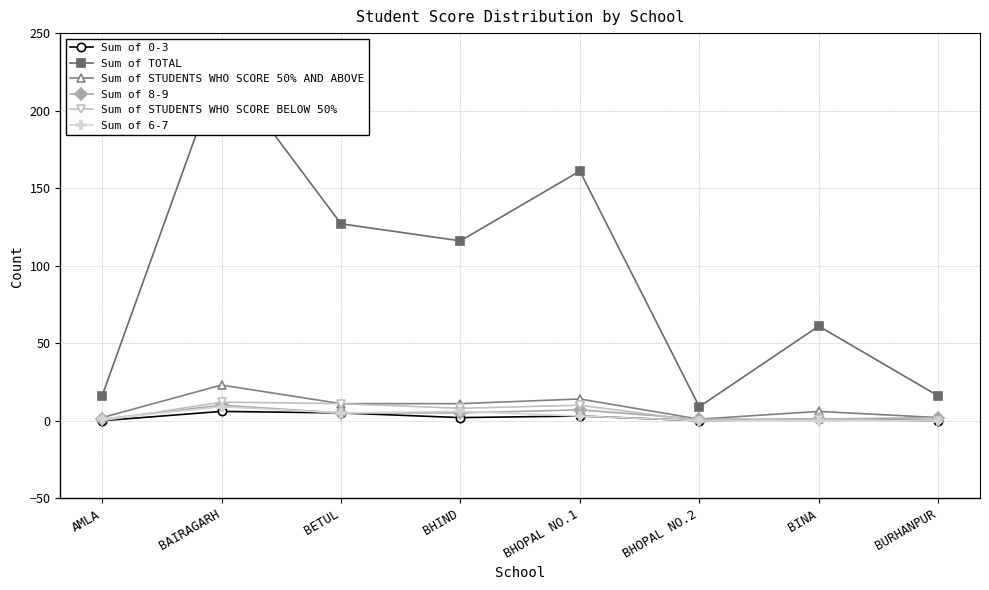

List the series in order of their peak value, lowest first.

Sum of 0-3, Sum of 6-7, Sum of 8-9, Sum of STUDENTS WHO SCORE BELOW 50%, Sum of STUDENTS WHO SCORE 50% AND ABOVE, Sum of TOTAL